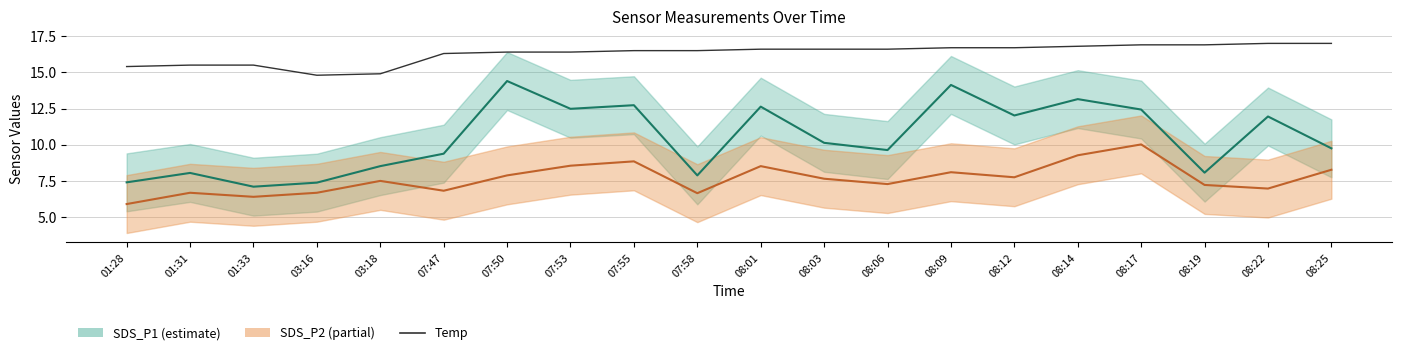

List the labels in order of SDS_P1 value, smallest first.

01:33, 03:16, 01:28, 07:58, 01:31, 08:19, 03:18, 07:47, 08:06, 08:25, 08:03, 08:22, 08:12, 08:17, 07:53, 08:01, 07:55, 08:14, 08:09, 07:50